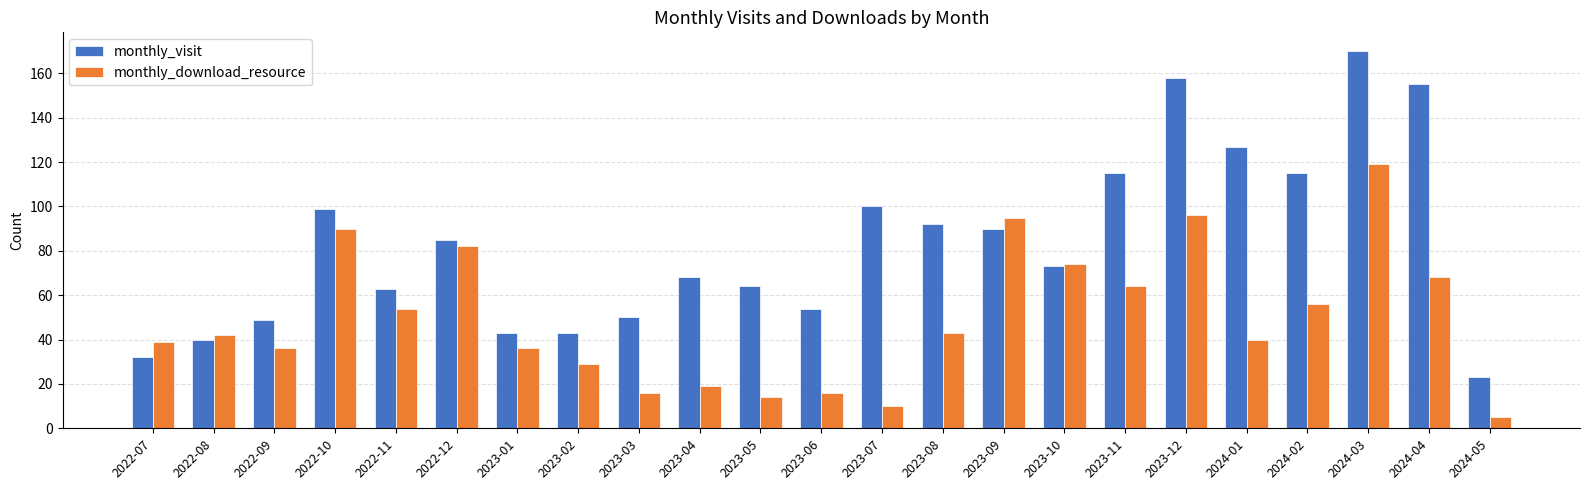

What is the smallest value displayed?

5